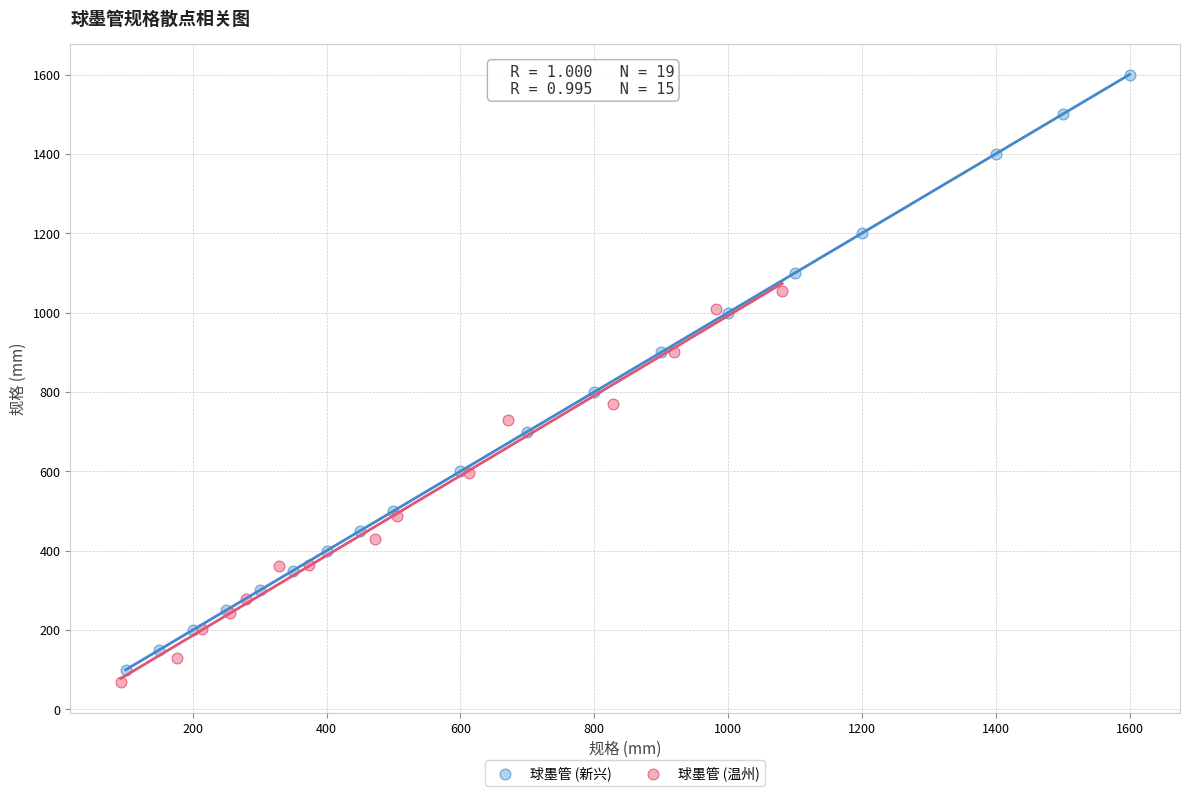

Which series contains the highest Y value?

球墨管 (新兴)